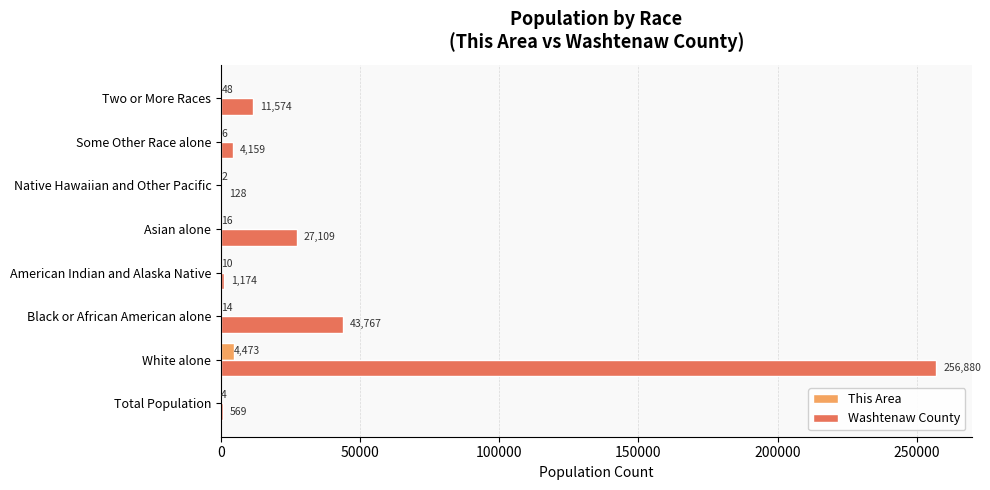

What are all the series names shown in the legend?

This Area, Washtenaw County